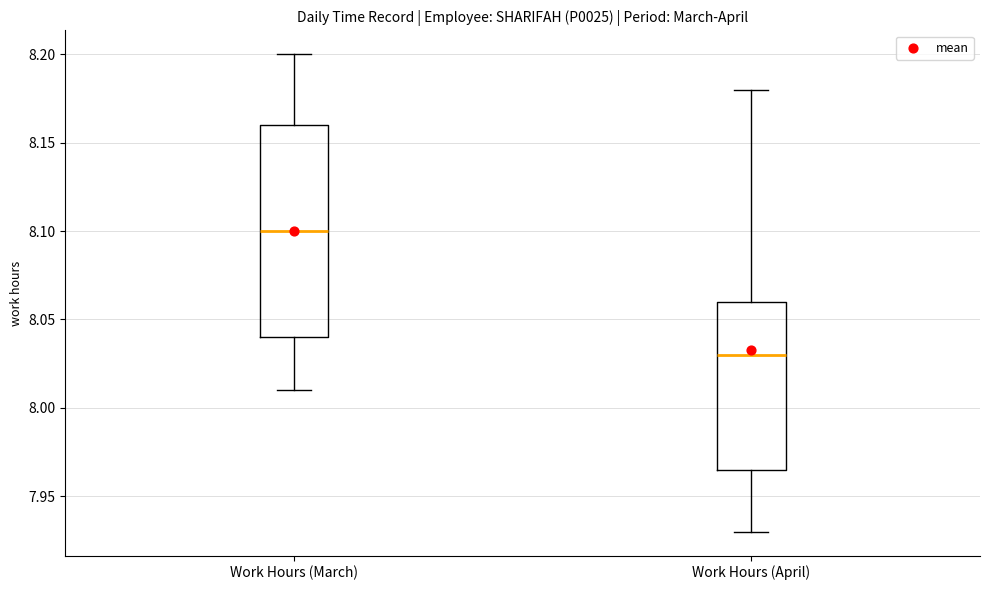

Reading left to right, transcribe this box plot: for each box, give where its median line is, the range the box spans, and where its two whiskers end, as read against the y-axis. The values are not printed on the chart, so give them approximately, as read against the axis.

Work Hours (March): median 8.100, box 8.040 to 8.160, whiskers 8.010 to 8.200
Work Hours (April): median 8.030, box 7.965 to 8.060, whiskers 7.930 to 8.180